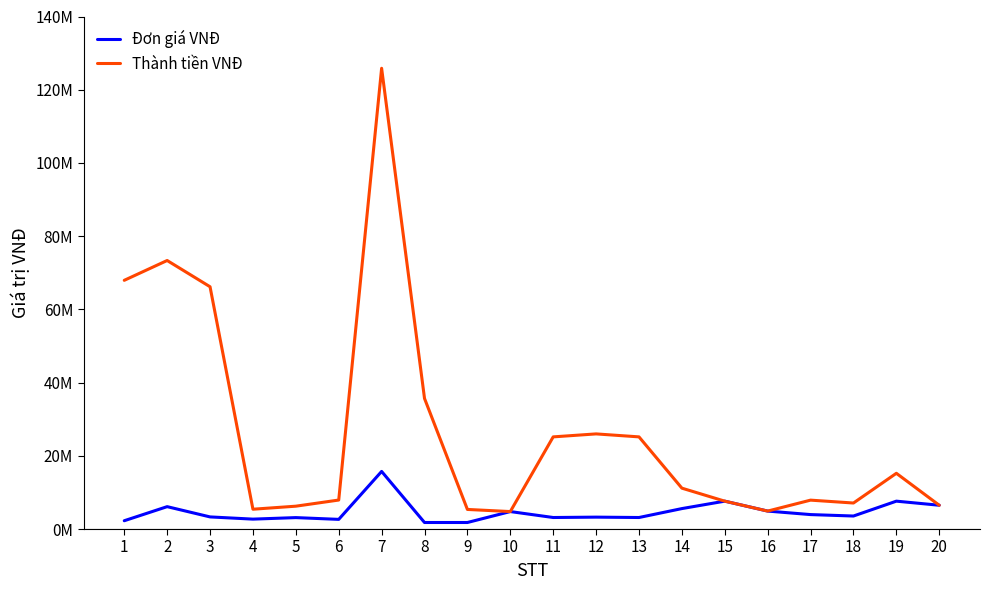

Does the chart have visible grid lines?

No